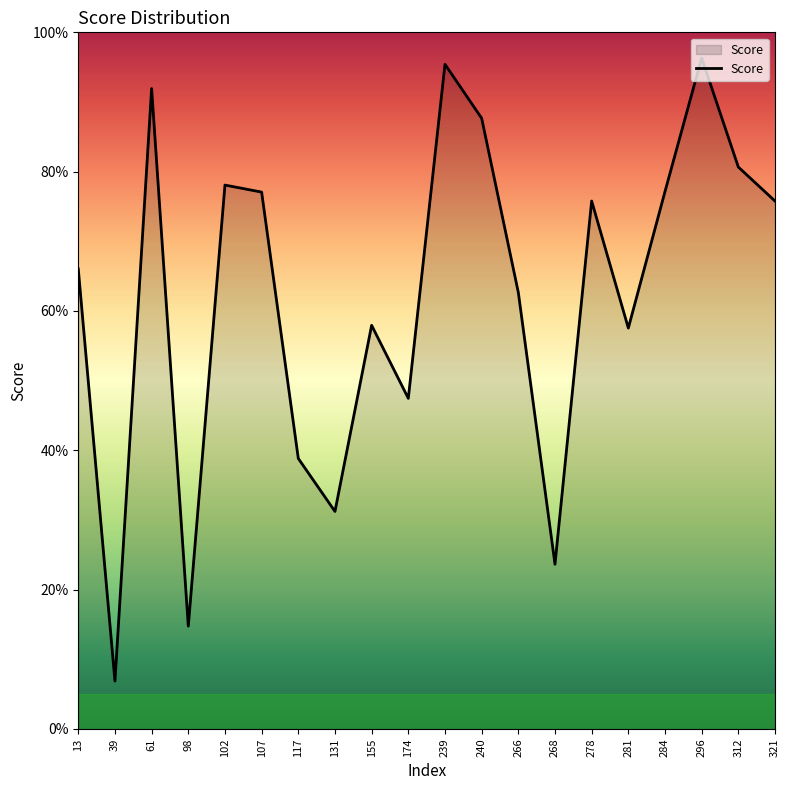

List the labels in order of value, largest first.

296, 239, 61, 240, 312, 102, 284, 107, 278, 321, 13, 266, 155, 281, 174, 117, 131, 268, 98, 39